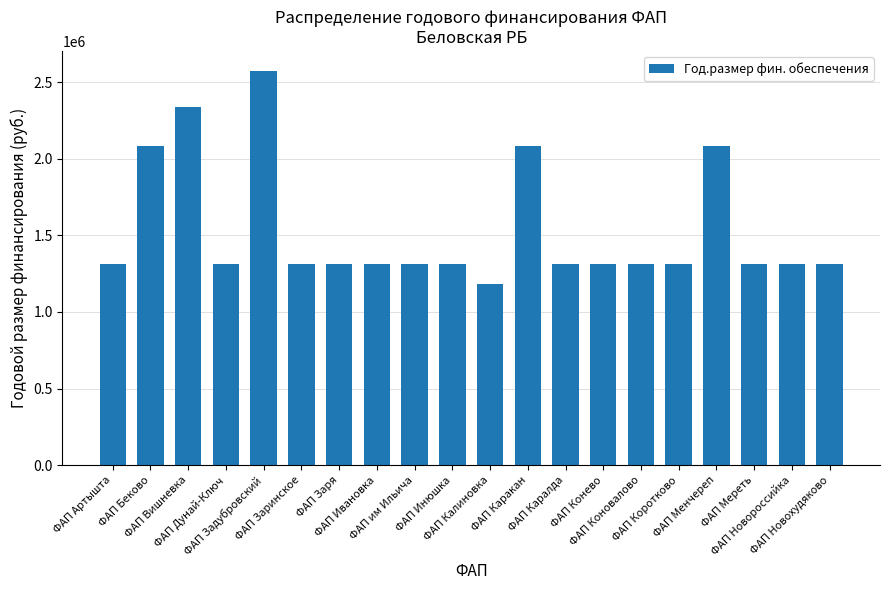

What is the average value?

1539078.9